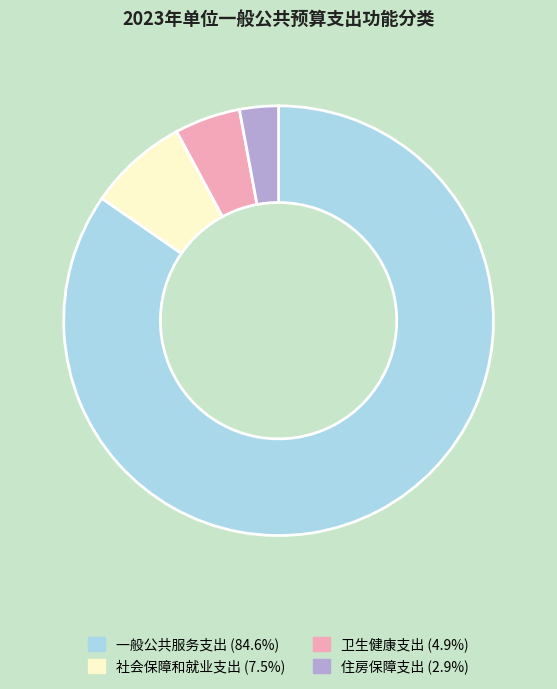

Does 社会保障和就业支出 account for over 50% of the chart?

No